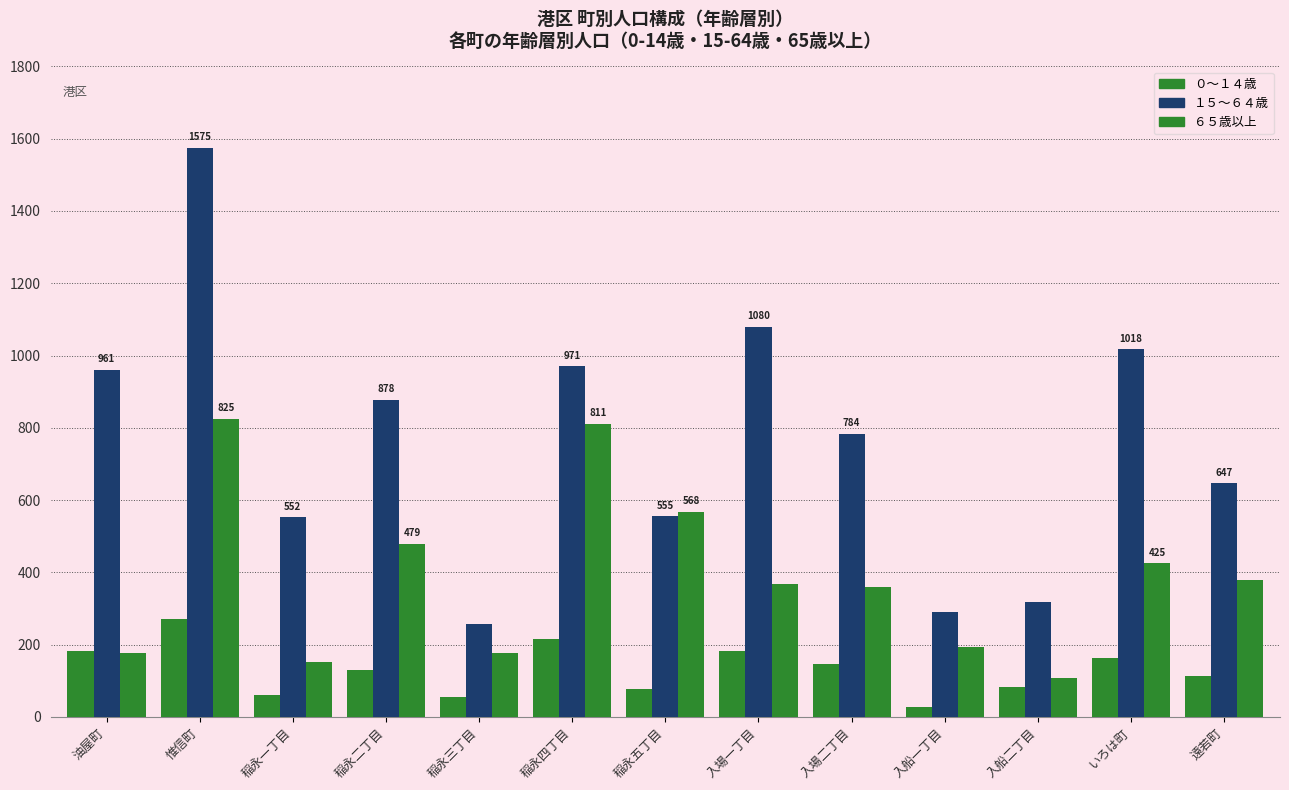

What is the difference between the maximum and minimum values in the ０～１４歳 series?

243